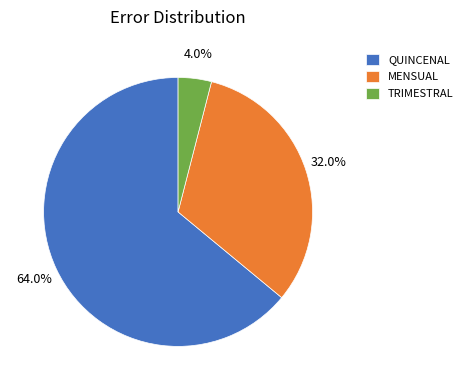

Which category has the biggest portion of the pie?

QUINCENAL